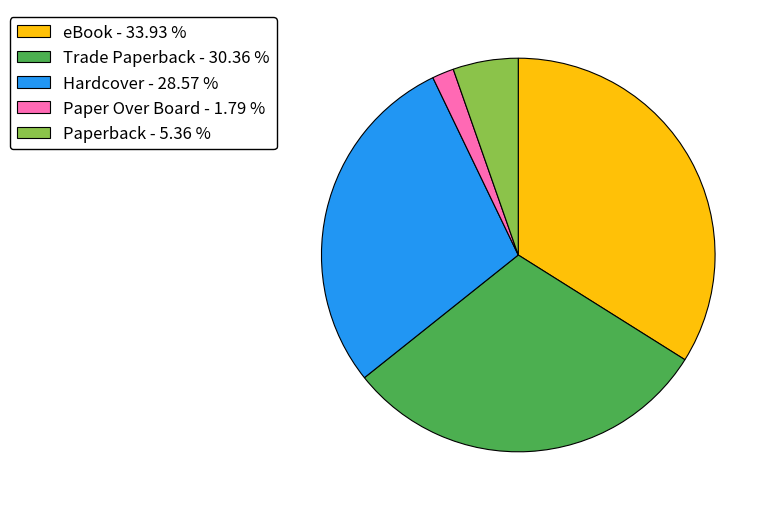

Rank the categories by value from highest to lowest.

eBook, Trade Paperback, Hardcover, Paperback, Paper Over Board